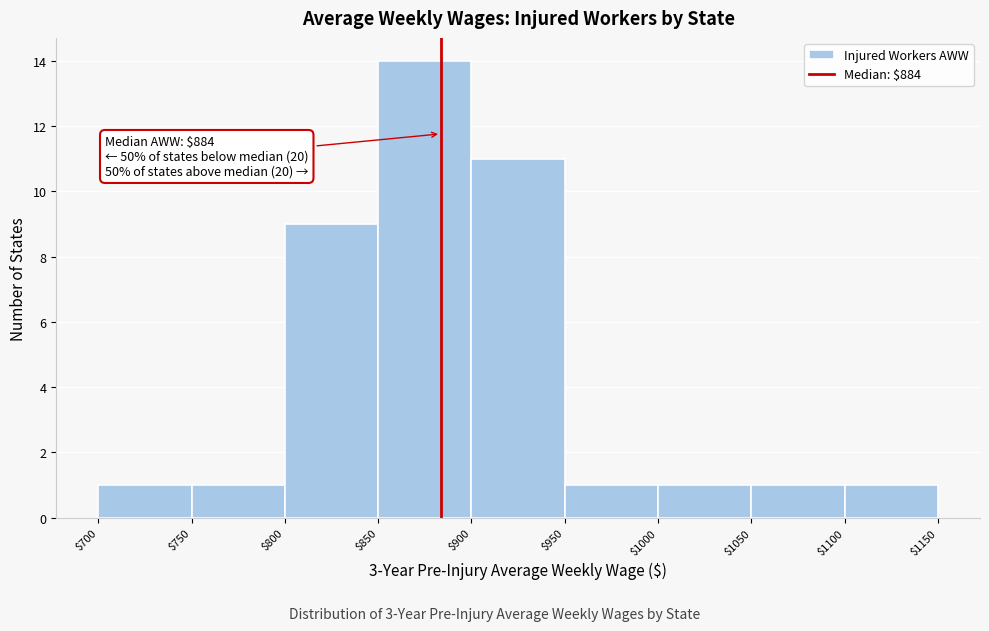

Over which range of the x-axis is the bar tallest?

$850 to $900